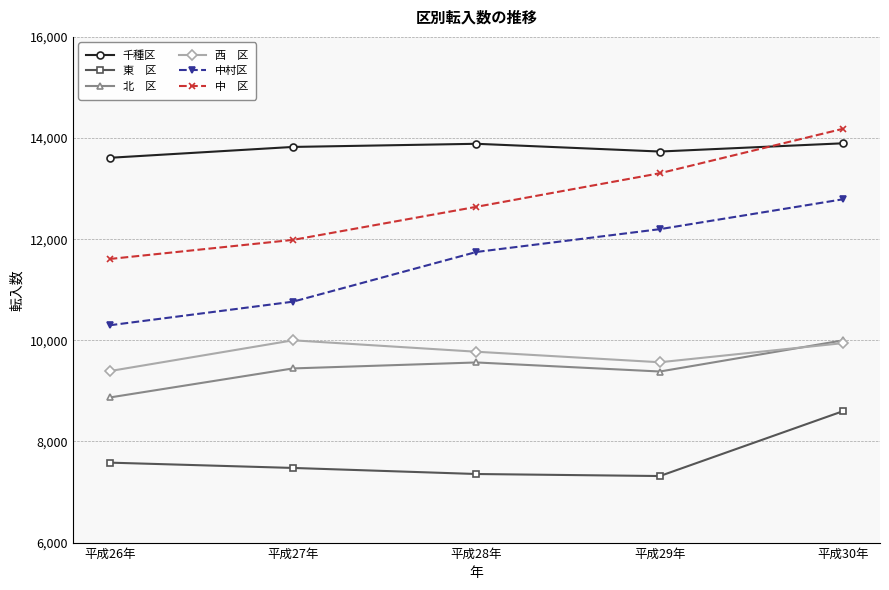

What is the label of the 3rd point from the left?

平成28年